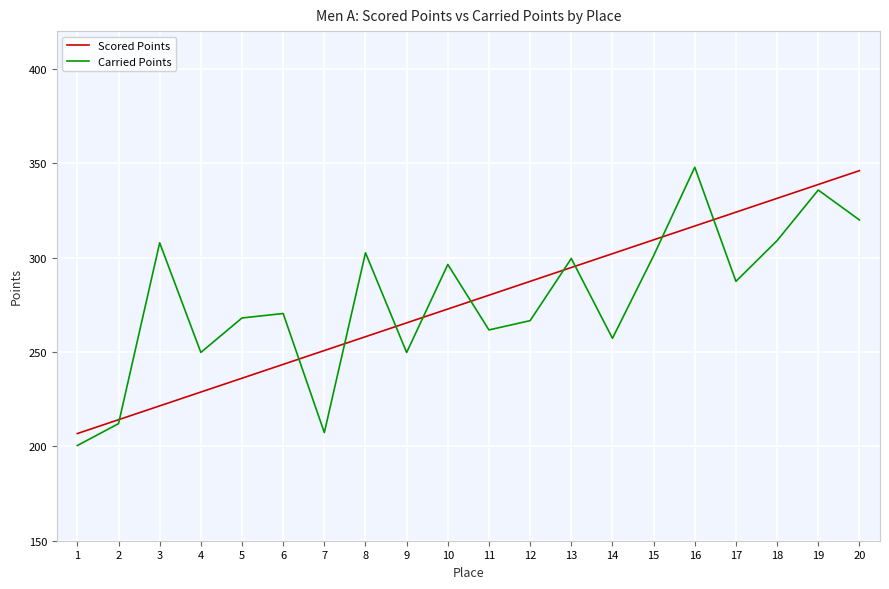

What is the total value across all series at 15?

610.4